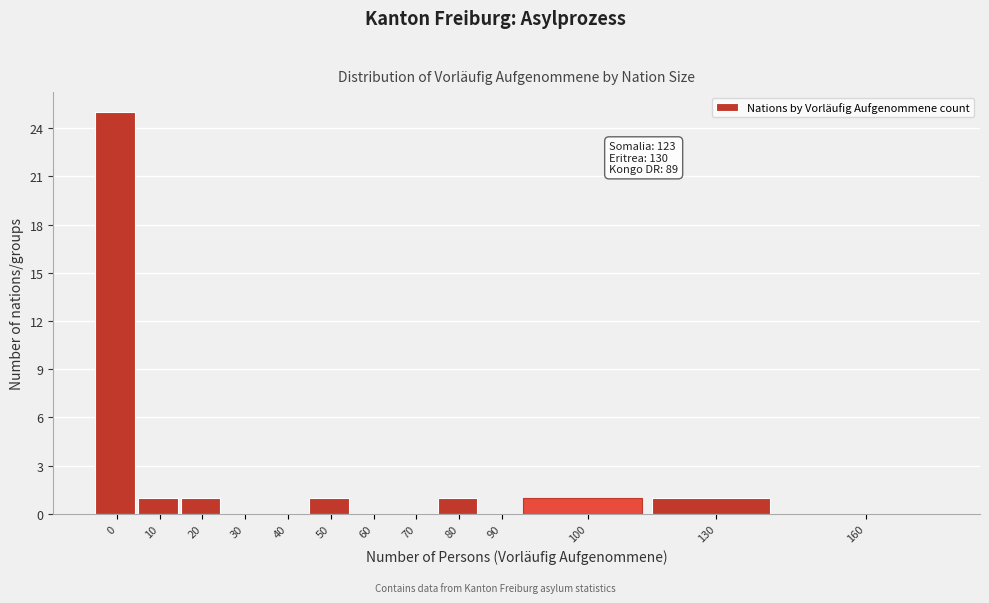

Reading right to left, list all the values displayed in this chart.

160=0	130=1	100=1	90=0	80=1	70=0	60=0	50=1	40=0	30=0	20=1	10=1	0=25